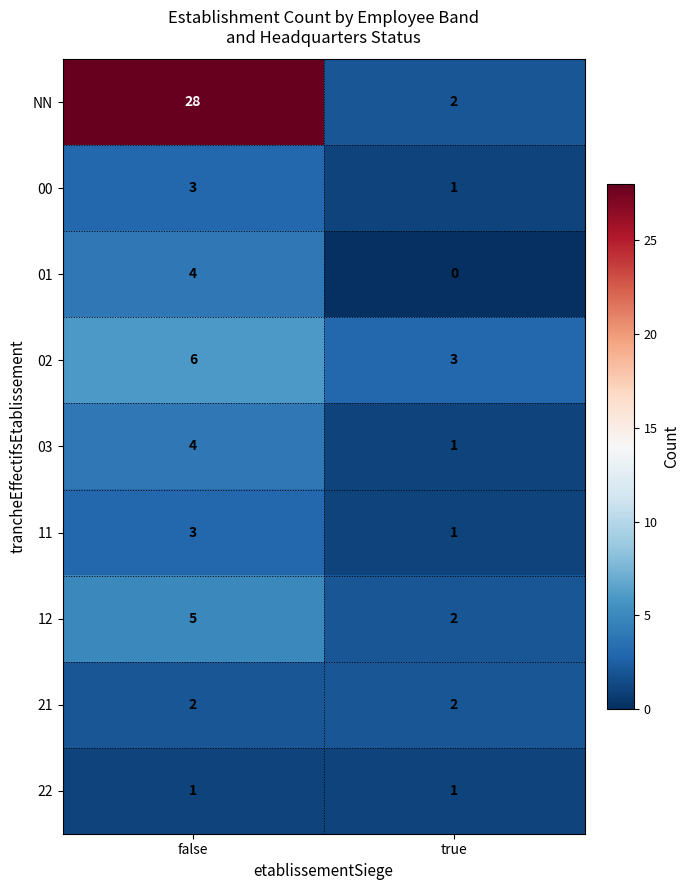

Reading right to left, transcribe all the data shown in this chart.

NN: true=2	false=28
00: true=1	false=3
01: true=0	false=4
02: true=3	false=6
03: true=1	false=4
11: true=1	false=3
12: true=2	false=5
21: true=2	false=2
22: true=1	false=1